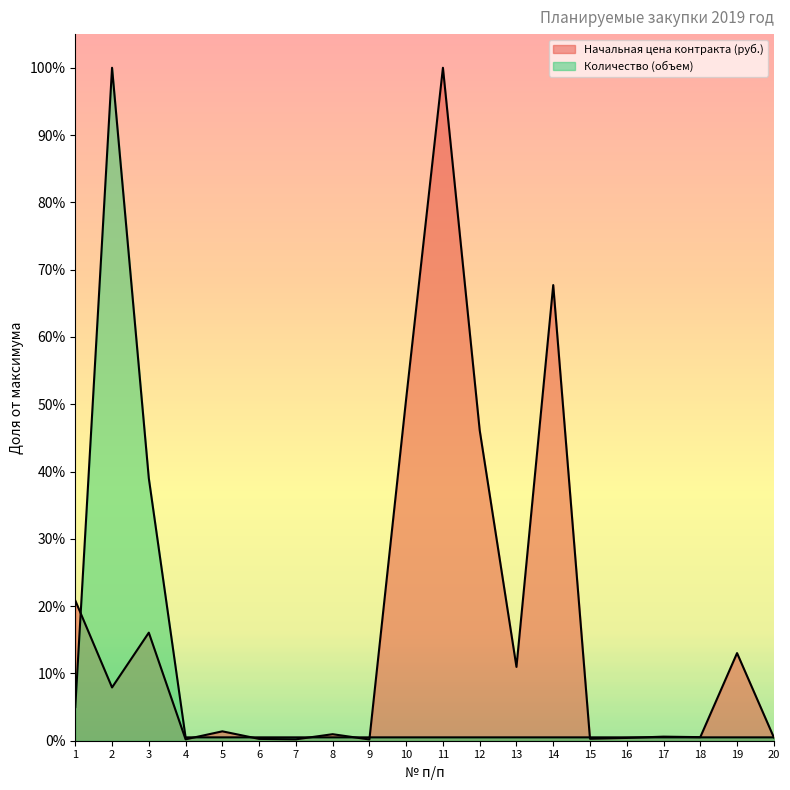

Reading right to left, extract all data points from this chart.

Начальная цена контракта (руб.): 0.0	0.1	0.0	0.0	0.0	0.0	0.7	0.1	0.5	1.0	0.5	0.0	0.0	0.0	0.0	0.0	0.0	0.2	0.1	0.2
Количество (объем): 0.0	0.0	0.0	0.0	0.0	0.0	0.0	0.0	0.0	0.0	0.0	0.0	0.0	0.0	0.0	0.0	0.0	0.4	1.0	0.1